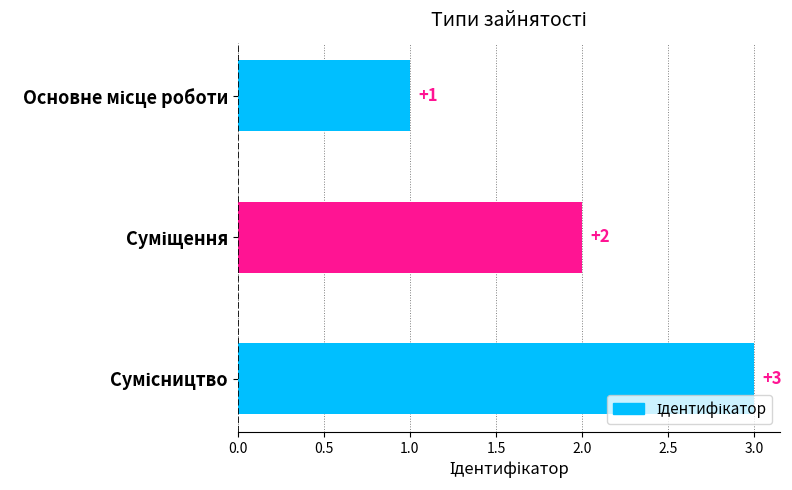

What is the sum of all values?

6